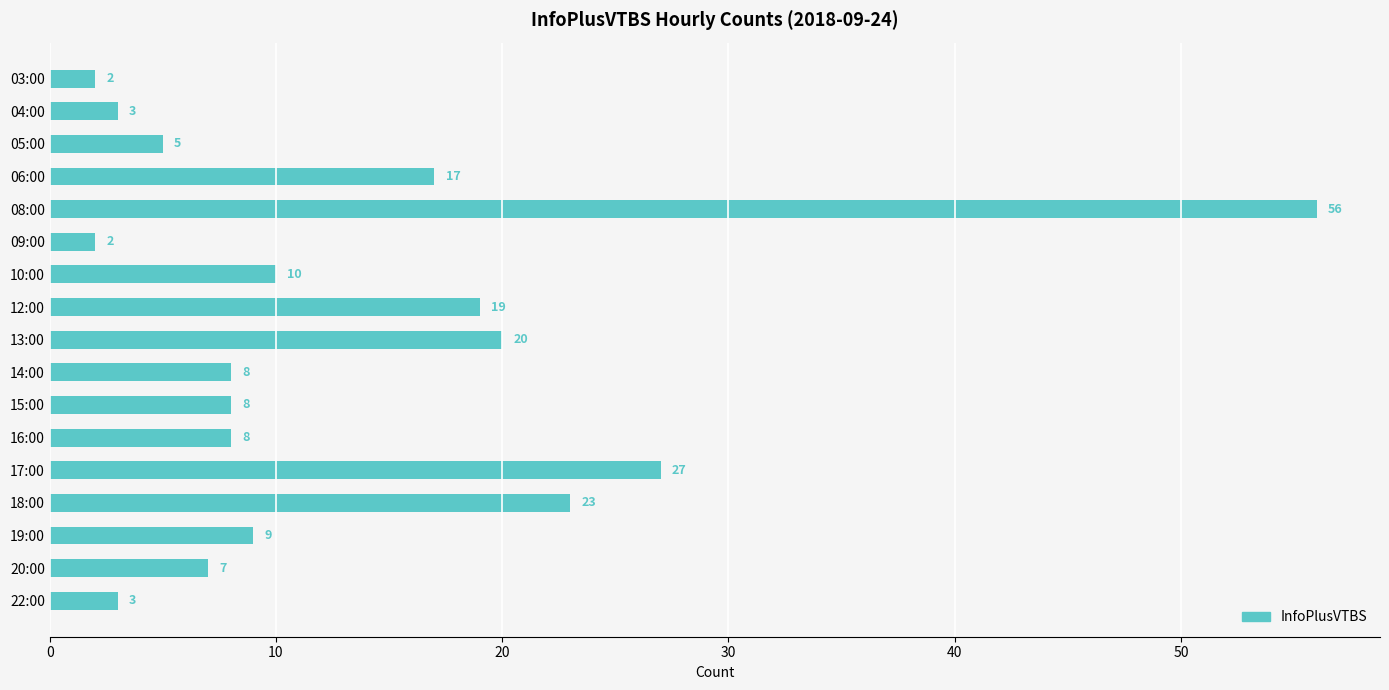

What position from the bottom is 05:00?

15